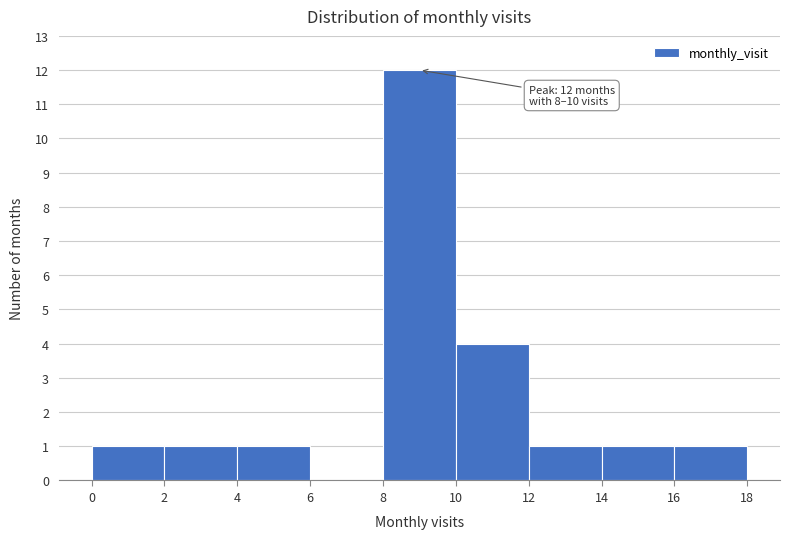

Which range on the x-axis has the tallest bar?

8 to 10